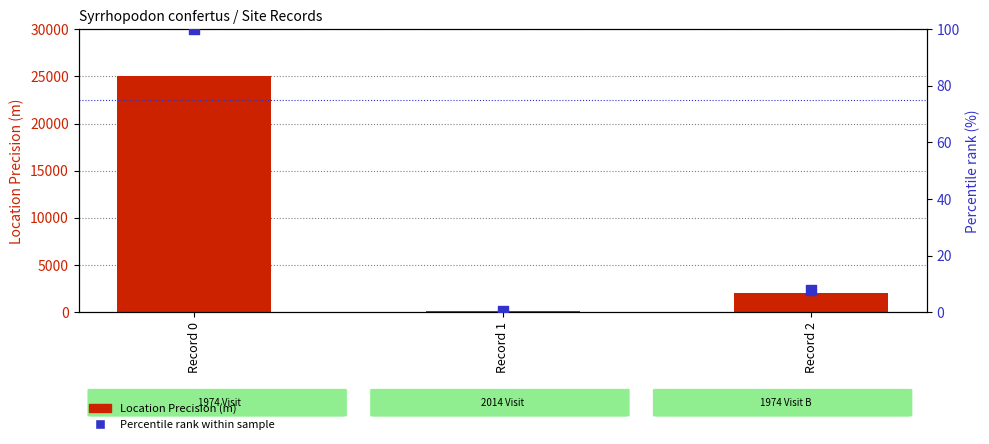

What is the total value across all series at Record 2?

2008.0